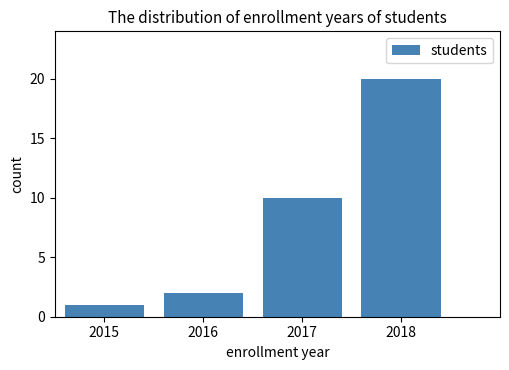

How tall is the bar that spans 2017.5 to 2018.5 on the x-axis? The values are not printed on the chart, so give them approximately, as read against the axis.

20